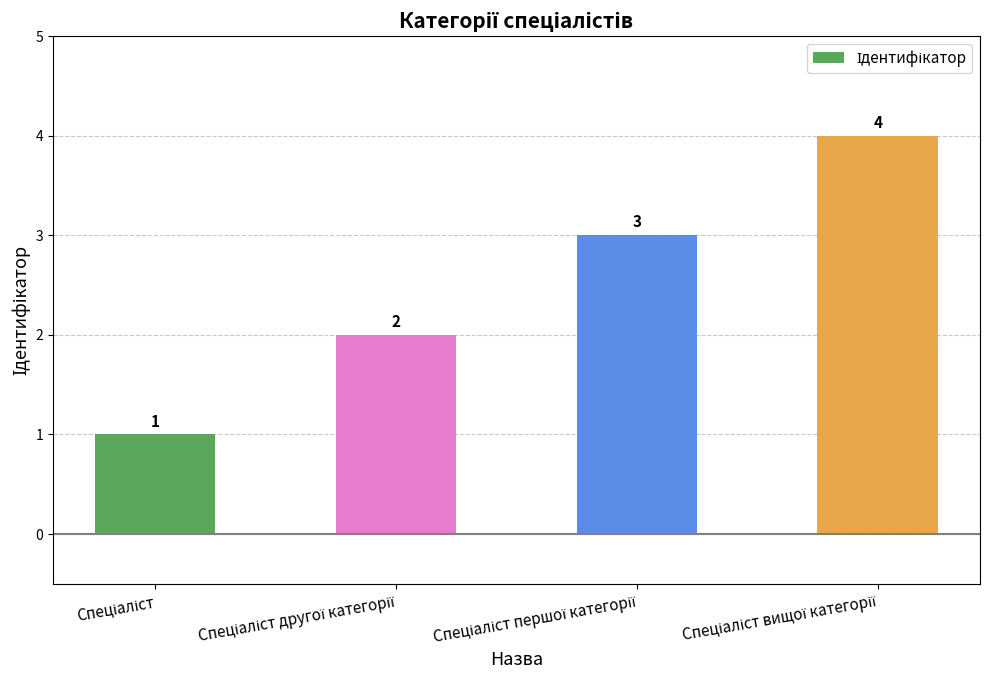

Count the values in the range 2 to 4.

3